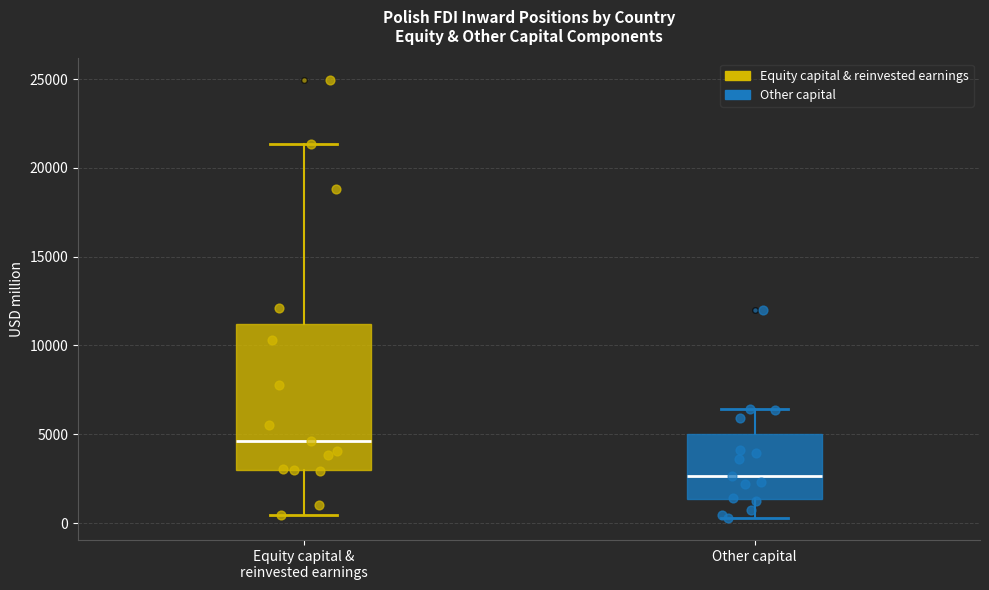

Comparing the boxes themselves (not the whiskers), which one is the tallest?

Equity capital & reinvested earnings